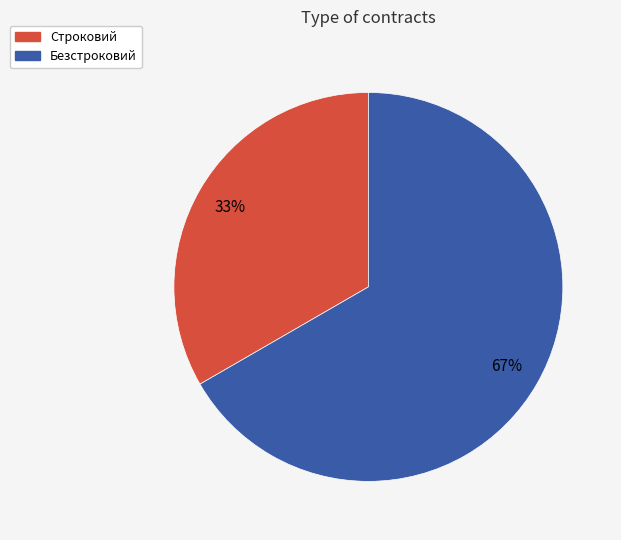

Combined, do Безстроковий and Строковий account for over 50%?

Yes